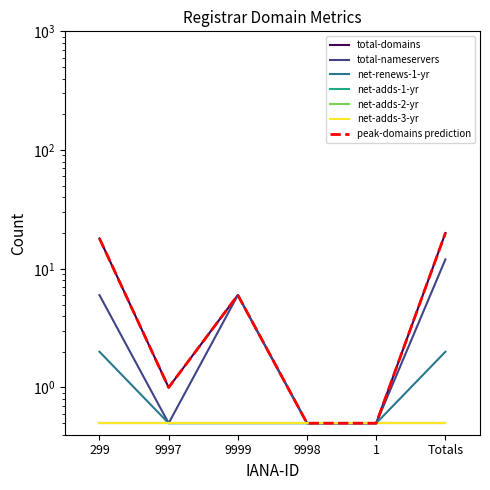

True or false: total-nameservers and net-renews-1-yr intersect in this chart.

False